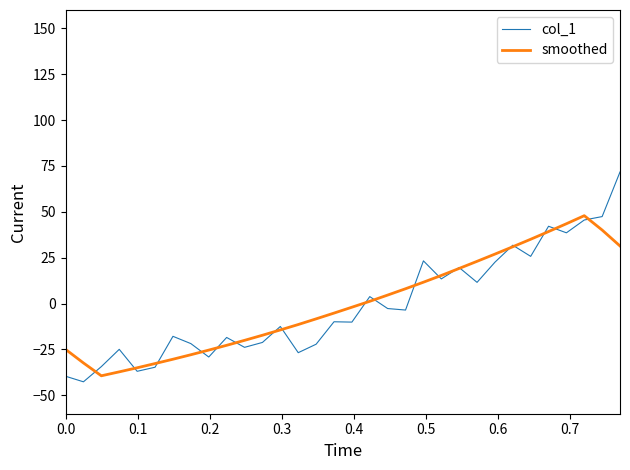

Which series has the largest range (max minus min)?

col_1